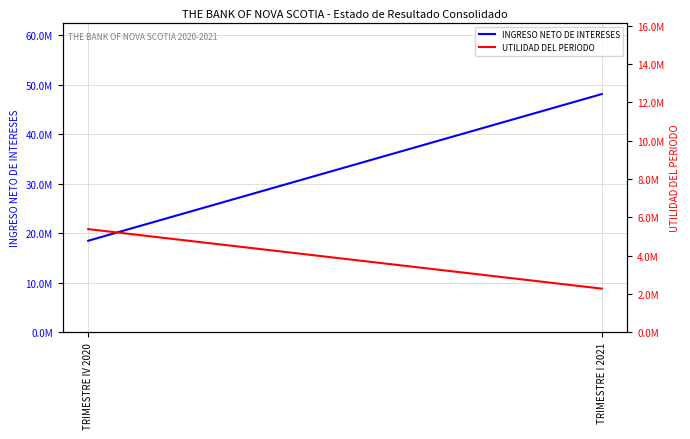

What is the sum of all INGRESO NETO DE INTERESES values?

66563025.0